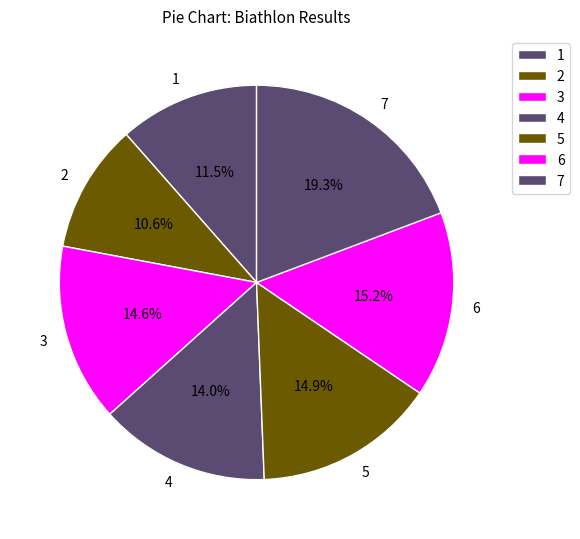

Is it true that 1 is 4% of the pie?

False